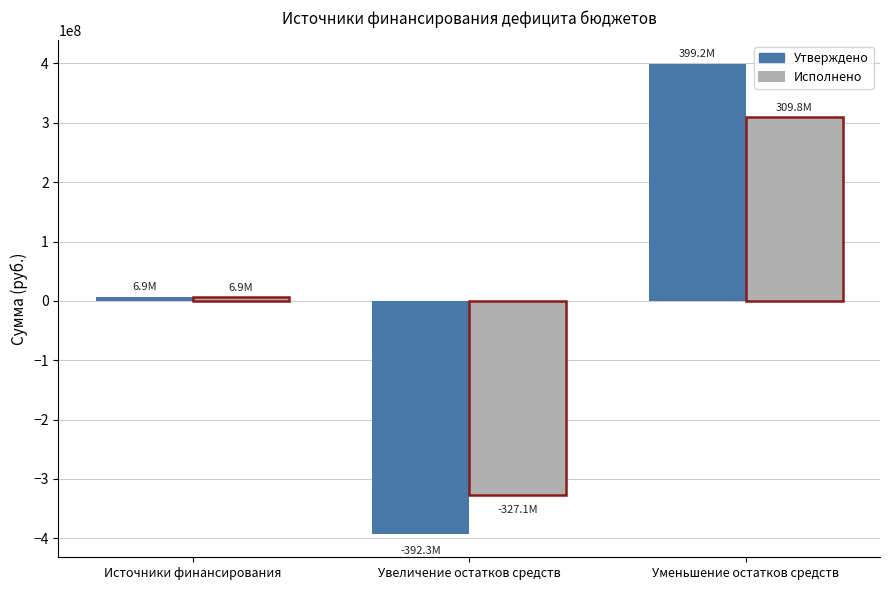

Which series has the largest total across all categories?

Утверждено